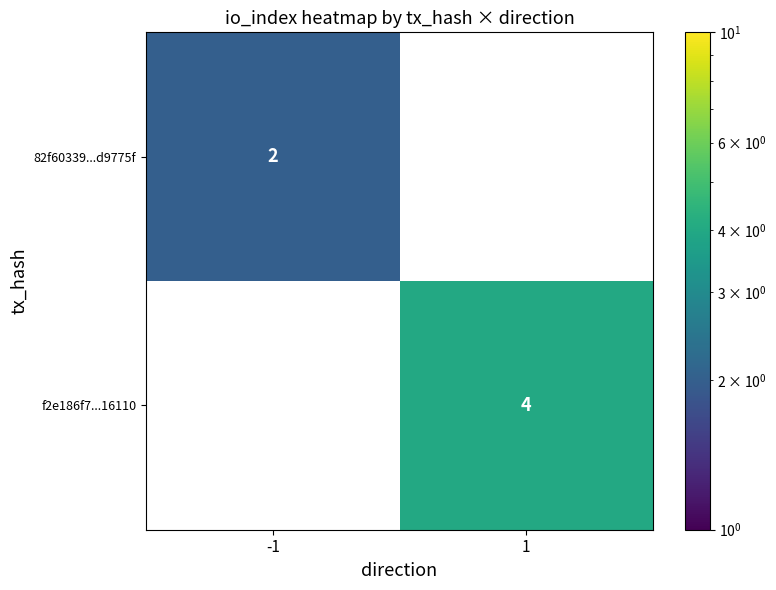

How many series are shown in this chart?

2